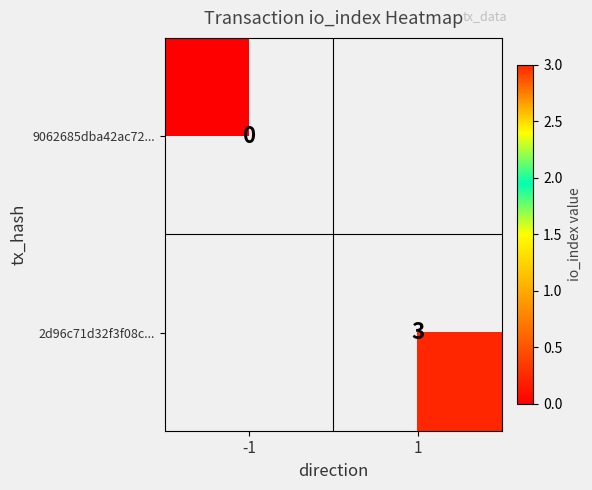

Is it true that 2d96c71d32f3f08c... equals 4 at 1?

False